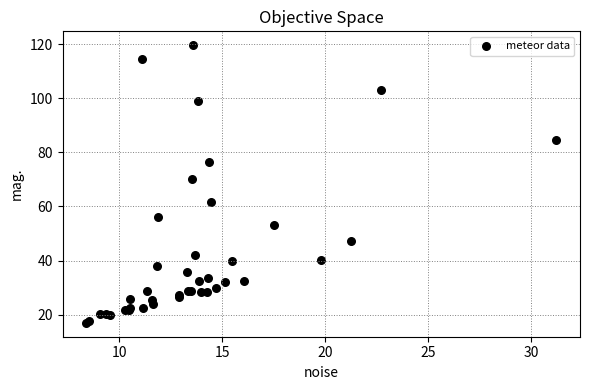

What Y value in the scatter plot is closest to 68?

70.3